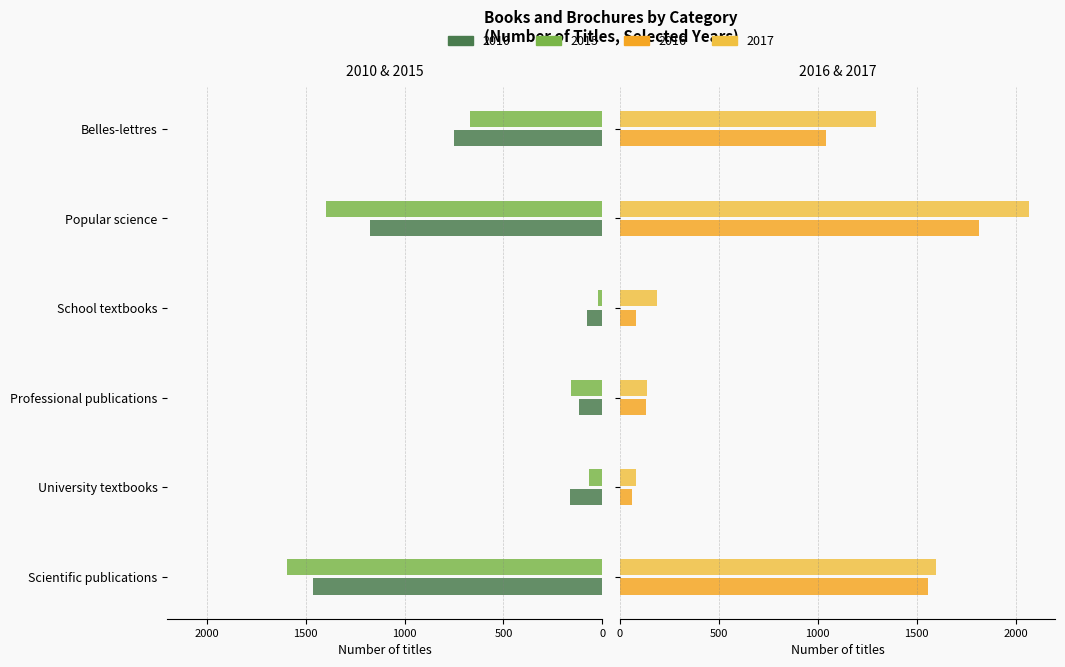

Reading left to right, extract all data points from this chart.

2010: -1464	-163	-118	-76	-1175	-752
2015: -1592	-68	-157	-22	-1398	-670
2016: 1558	63	133	83	1817	1043
2017: 1598	83	136	188	2069	1295